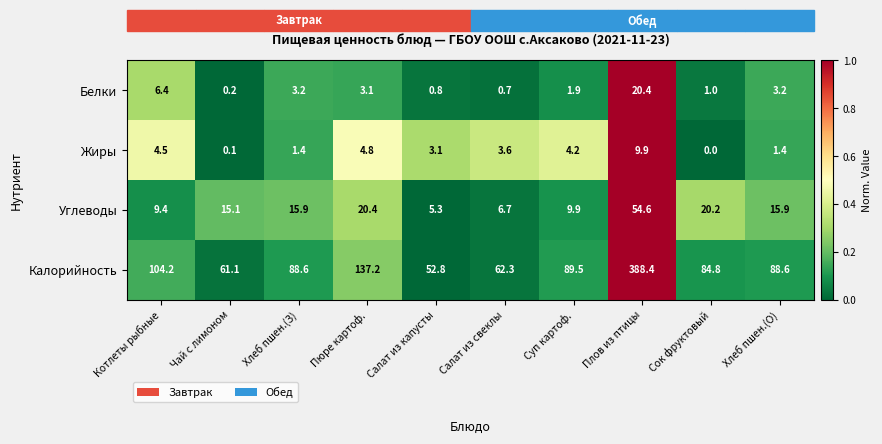

At which category does the chart reach its minimum across all series?

Сок фруктовый